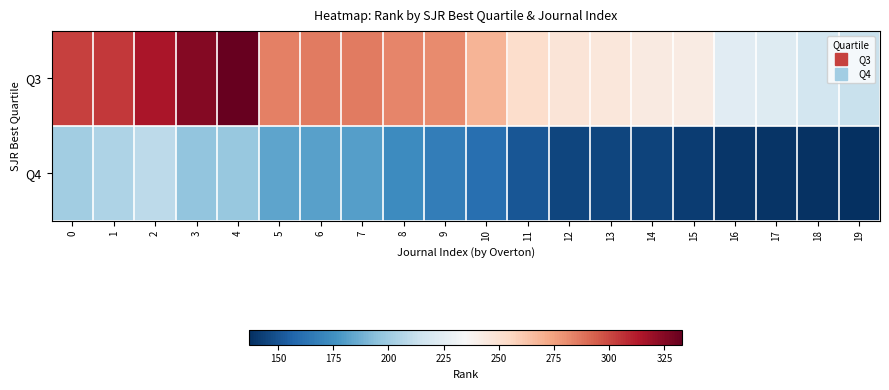

Reading left to right, extract all data points from this chart.

Q3: 0=302	1=304	2=315	3=325	4=333	5=284	6=286	7=286	8=283	9=281	10=268	11=252	12=248	13=246	14=244	15=243	16=224	17=222	18=217	19=213
Q4: 0=201	1=205	2=209	3=196	4=198	5=183	6=182	7=181	8=173	9=167	10=161	11=151	12=145	13=145	14=144	15=142	16=140	17=139	18=138	19=137